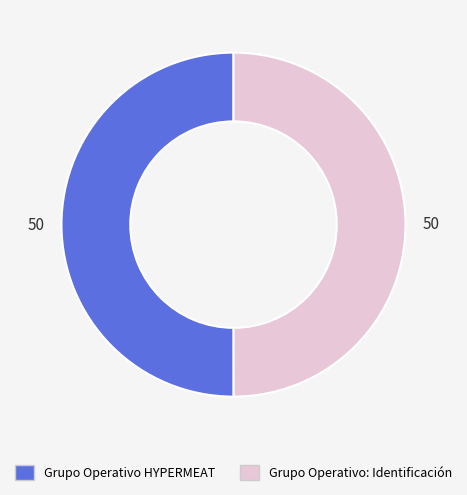

Combined, do Grupo Operativo: Identificación and Grupo Operativo HYPERMEAT account for over 50%?

Yes